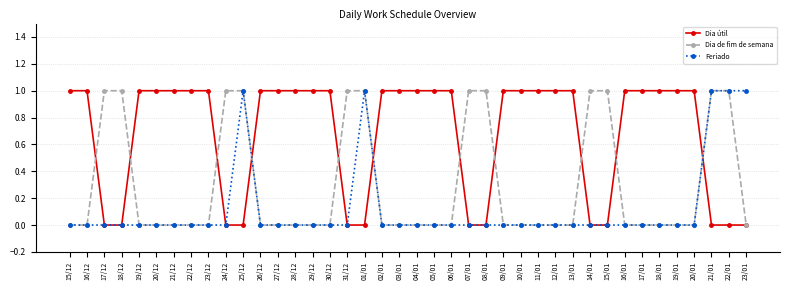

What is the label of the 23rd point from the right?

01/01